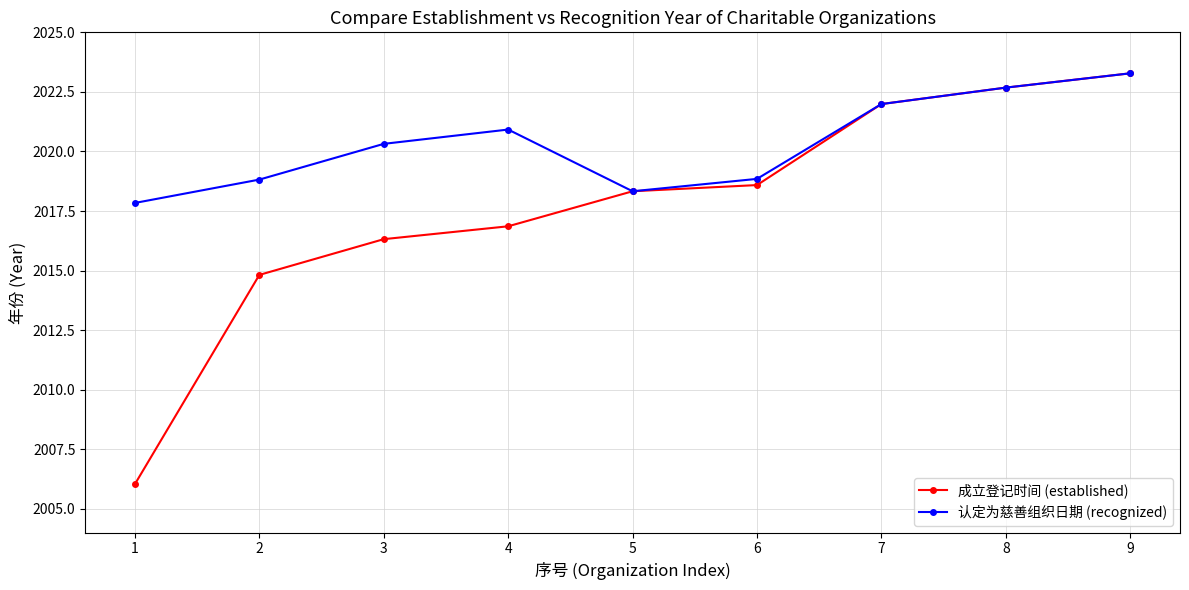

What is the spread (max minus min) of values at 3?

4.0